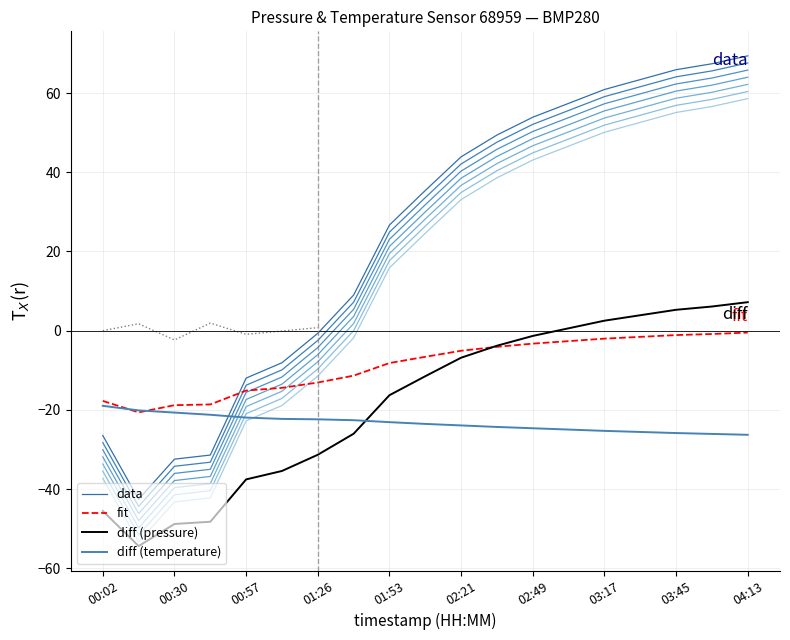

At how many categories does at least one series exceed 40?

9